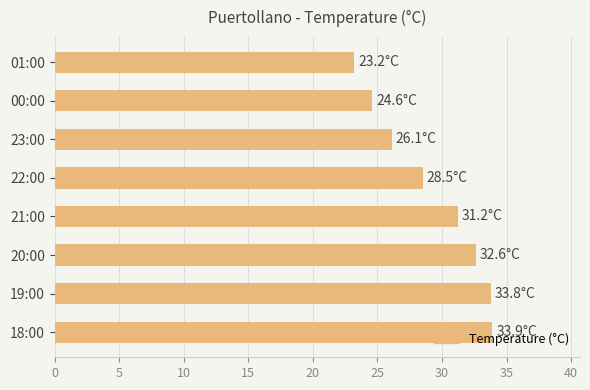

True or false: the data shows 49.5 at 22:00.

False